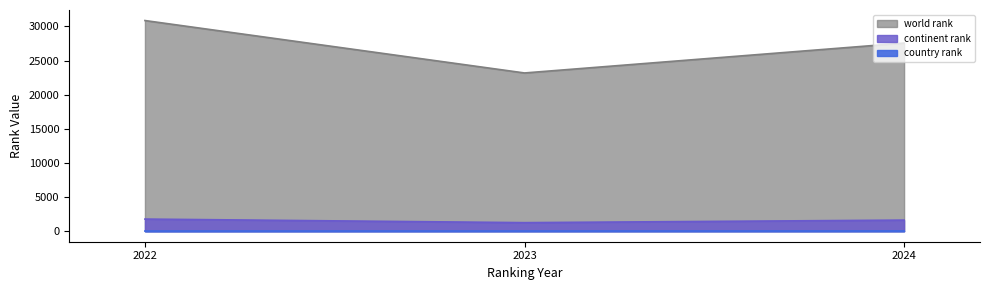

What is the spread (max minus min) of values at 2022?

30833